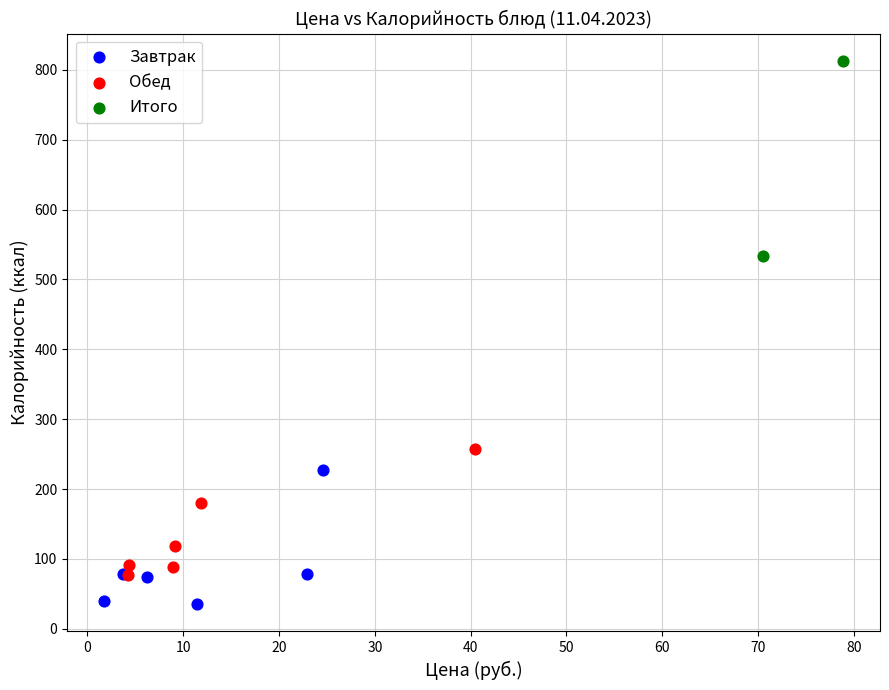

Which series has the widest spread of Y values?

Итого